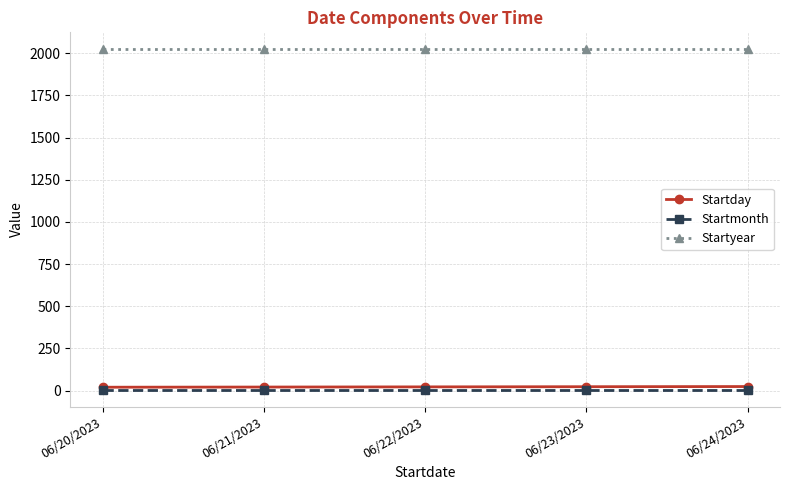

What is the label of the 2nd point from the left?

06/21/2023